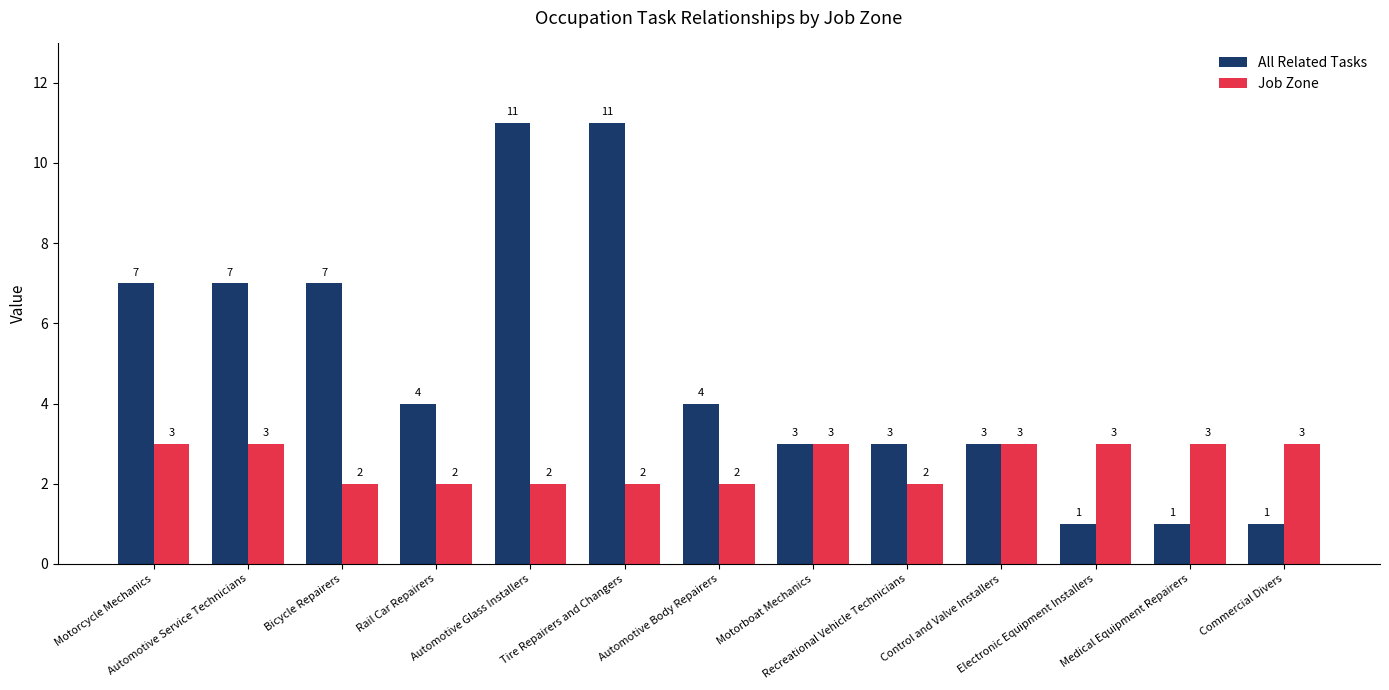

Rank the series by their average value, from highest to lowest.

All Related Tasks, Job Zone